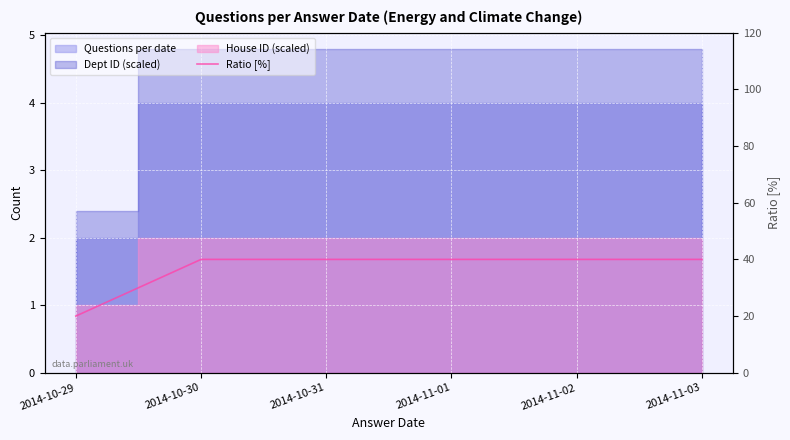

True or false: the data shows 40 at 2014-10-30.

True